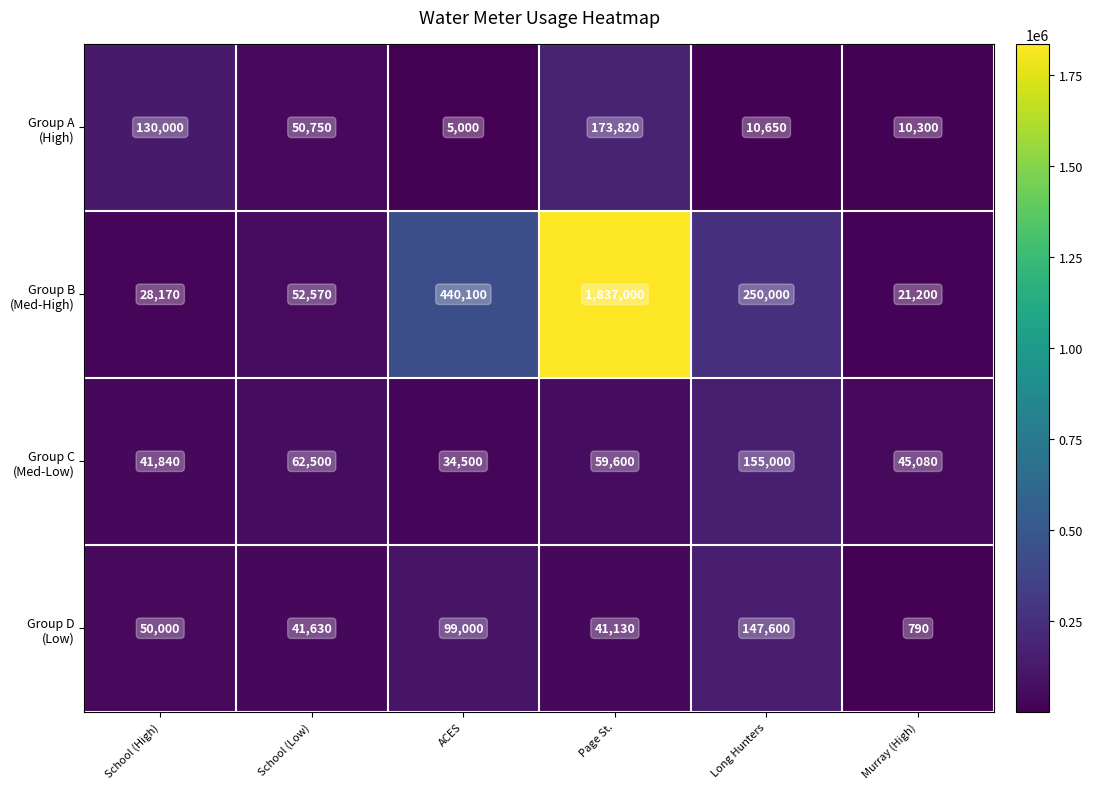

What is the total value across all series at Long Hunters?

563250